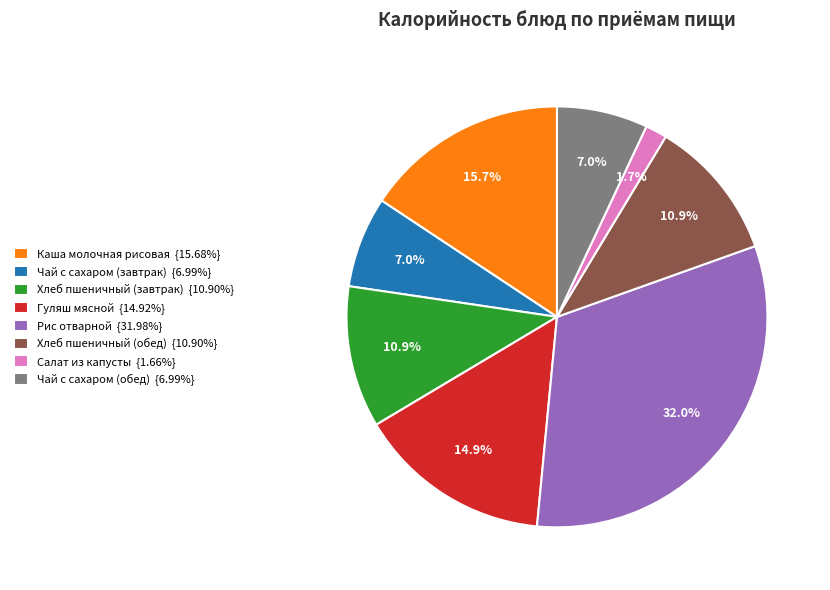

Count the number of slices in the pie.

8